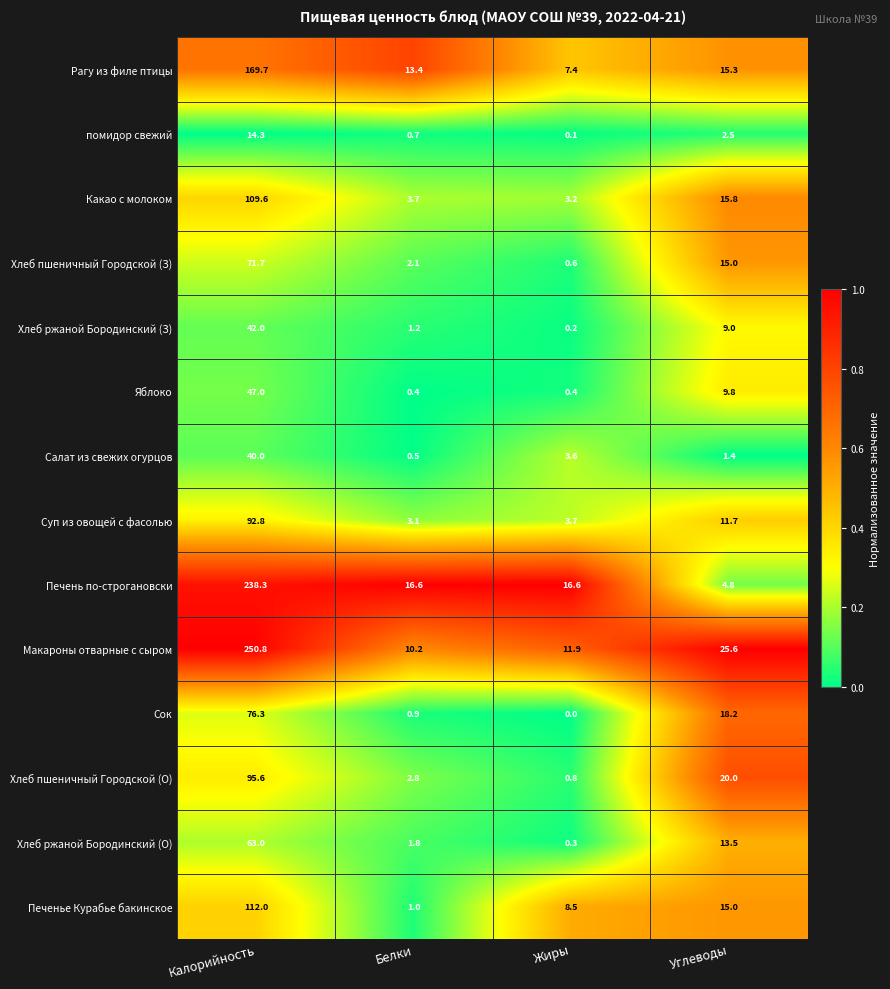

What is the average value of the Хлеб ржаной Бородинский (З) series?

13.1